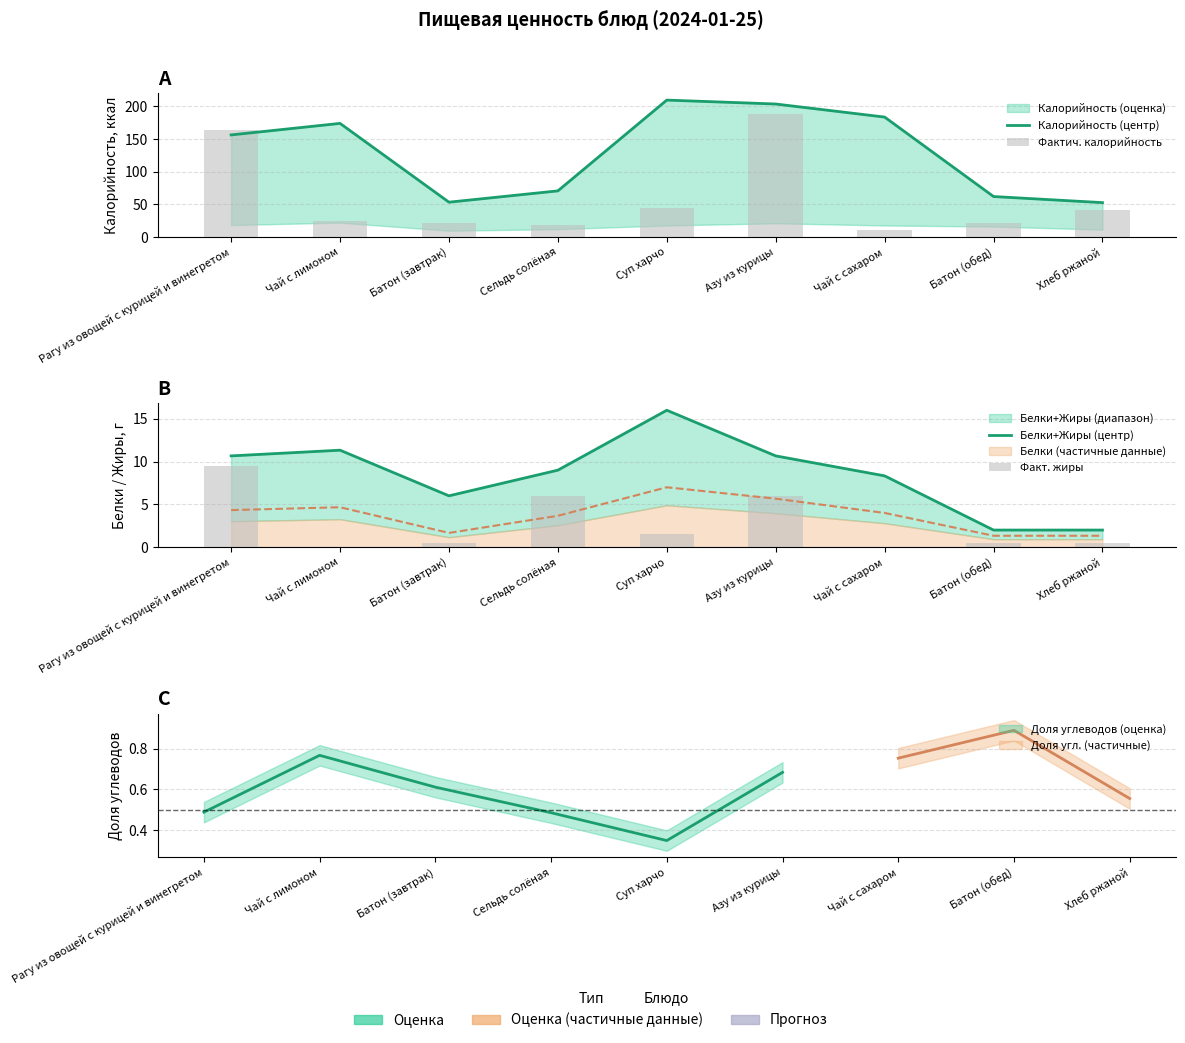

The Калорийность (центр) series shows 203.7 at Азу из курицы. True or false?

True